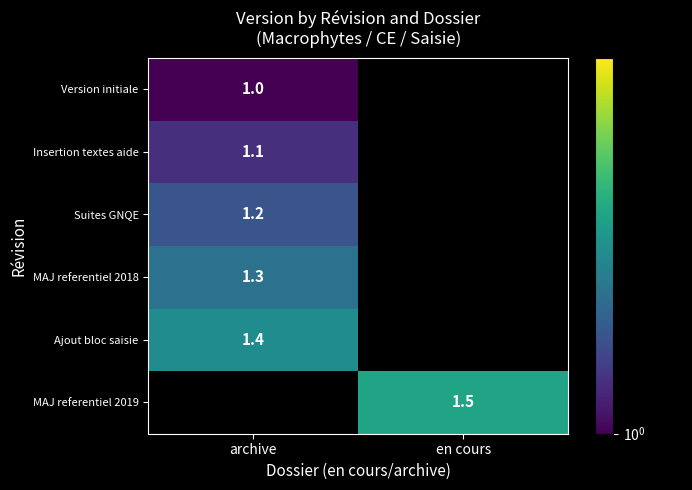

At which category does the chart reach its minimum across all series?

archive